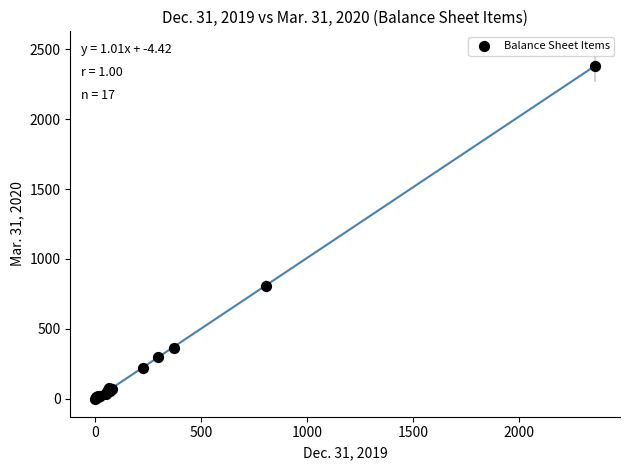

What Y value in the scatter plot is closest to 1192?

808.2